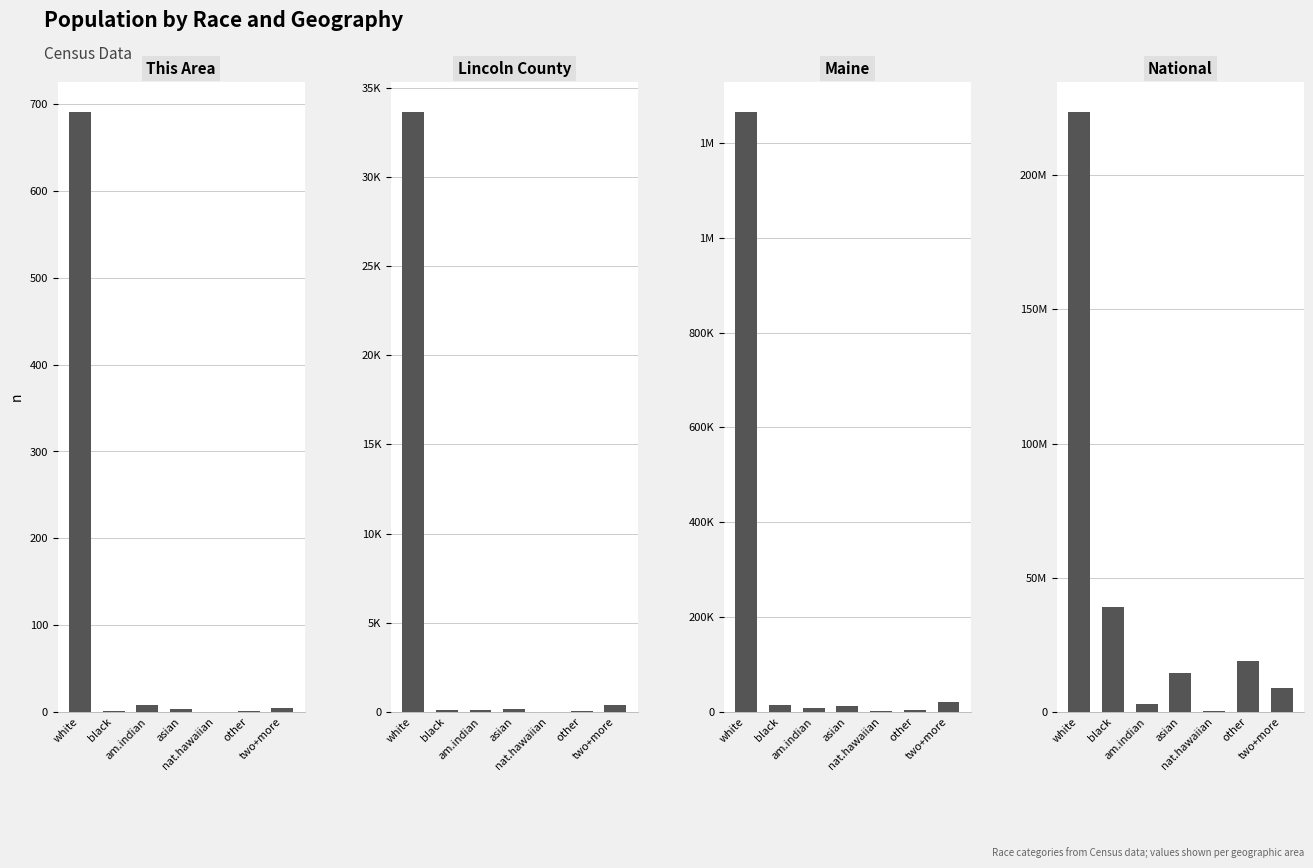

At which category is the sum across all series the highest?

white